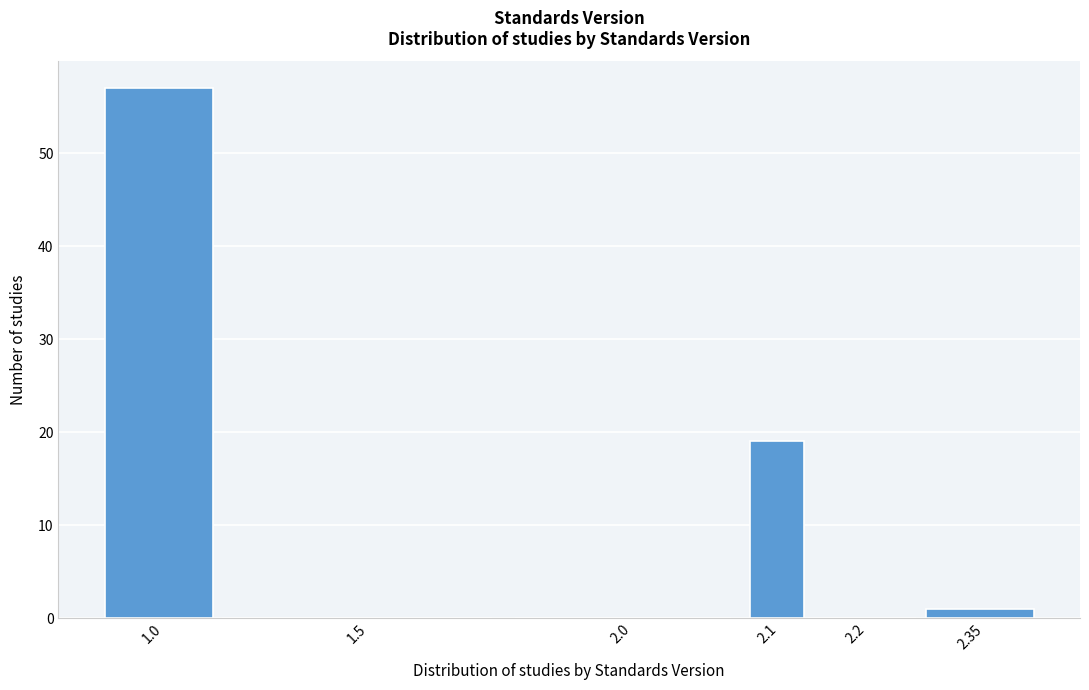

Reading right to left, what are all the values shown in this chart?

2.35=1	2.2=0	2.1=19	2.0=0	1.5=0	1.0=57